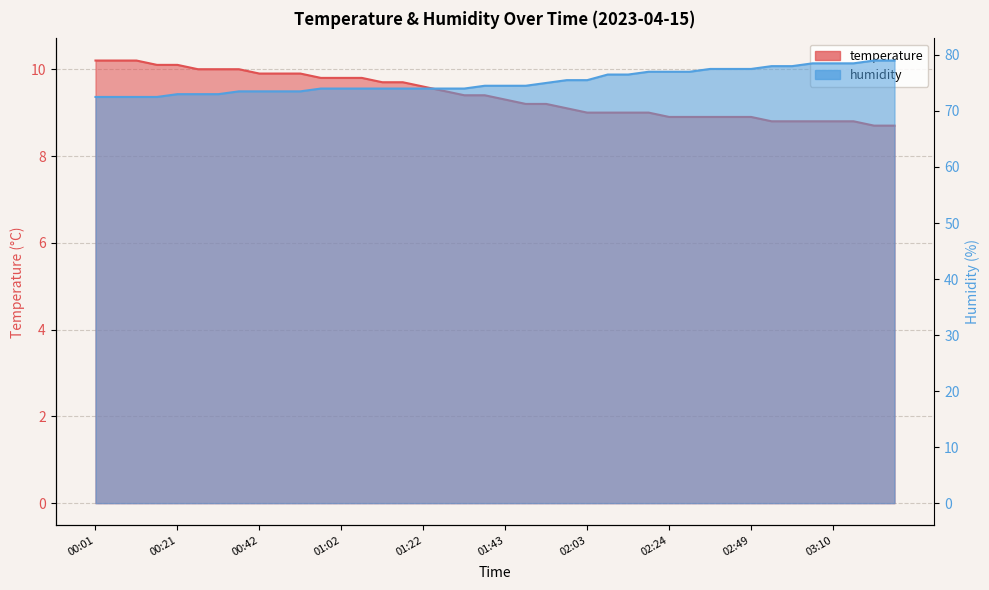

The value of humidity at 02:24 is 77.0. True or false?

True